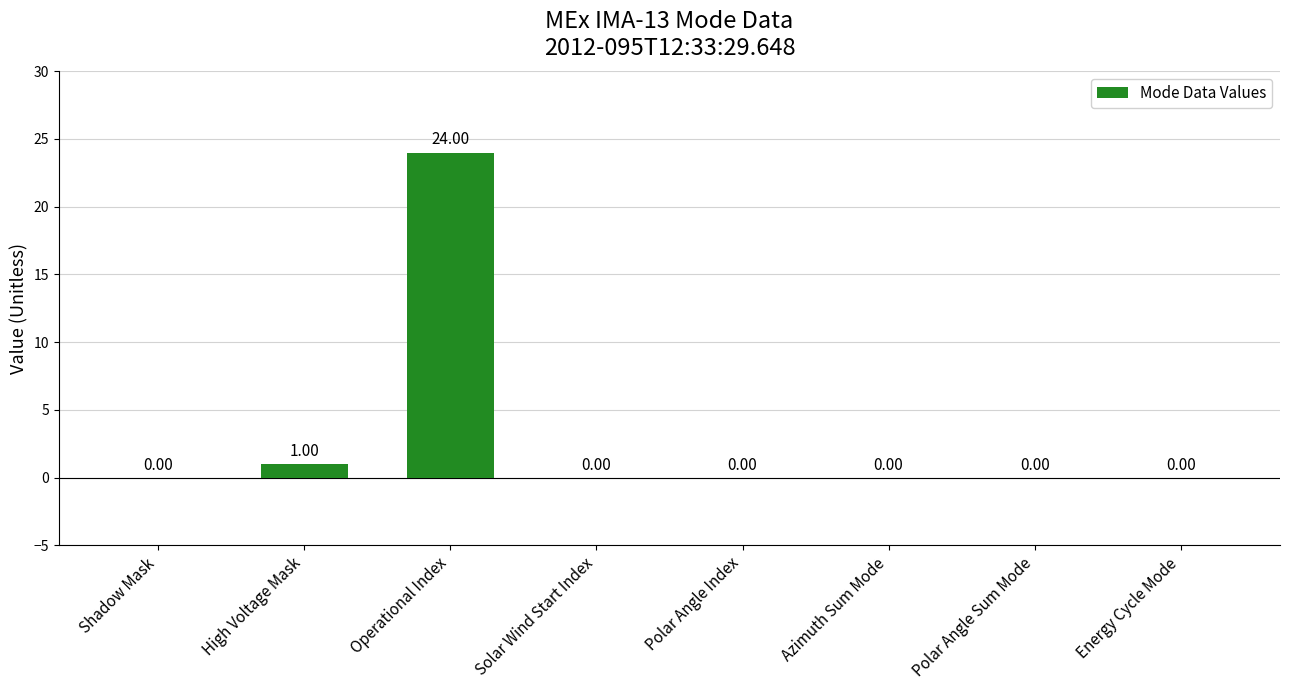

How many series are shown in this chart?

1